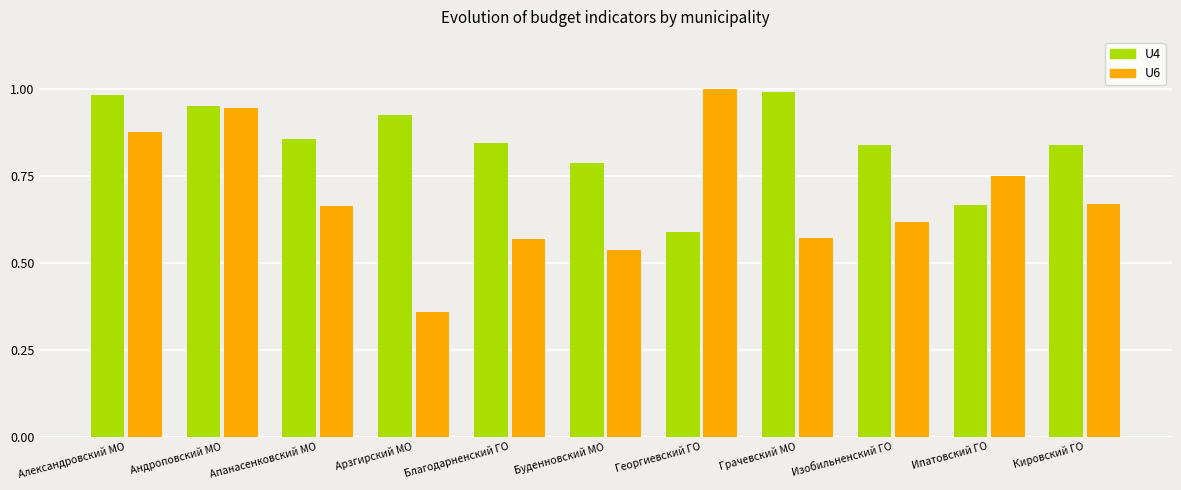

Does the chart contain any negative values?

No